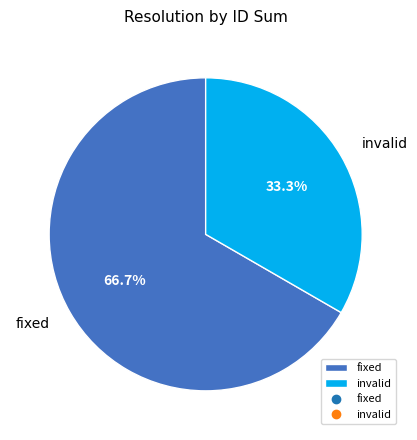

Which has a higher value, fixed or invalid?

fixed